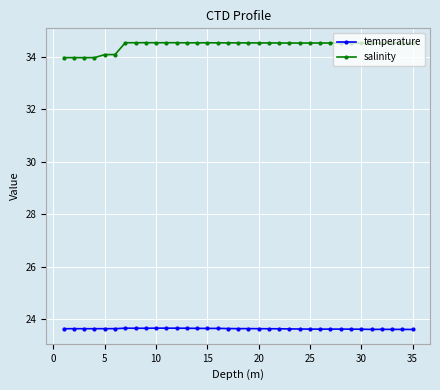

What is the value of the temperature point at the 6th from the left?

23.6